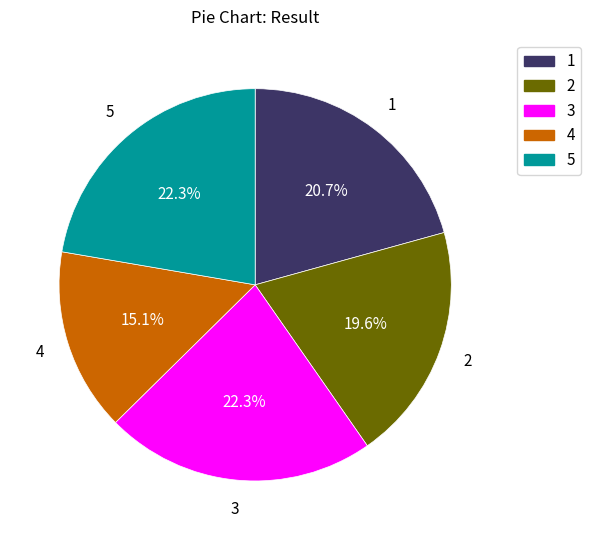

True or false: 1 accounts for 21% of the total.

True